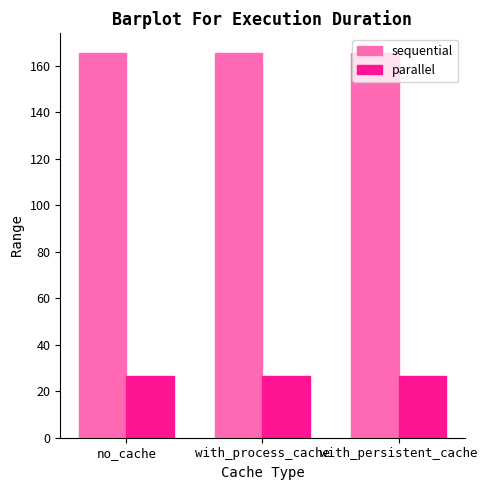

How many bars are there in total?

6